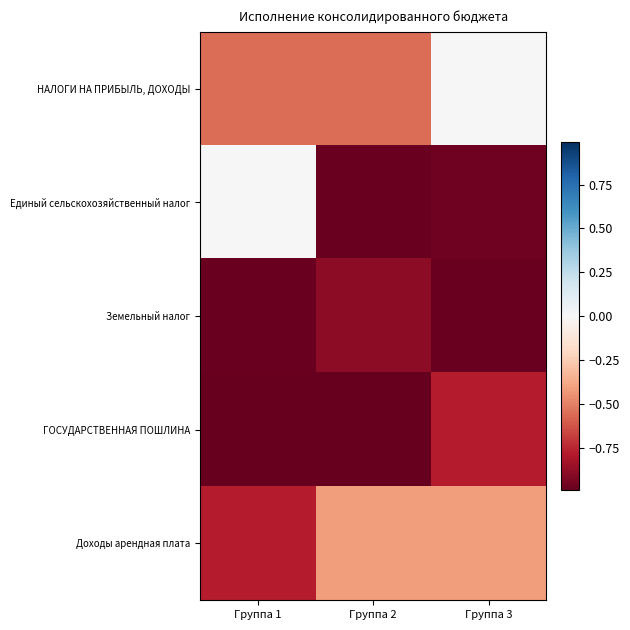

Which series has the largest range (max minus min)?

Единый сельскохозяйственный налог